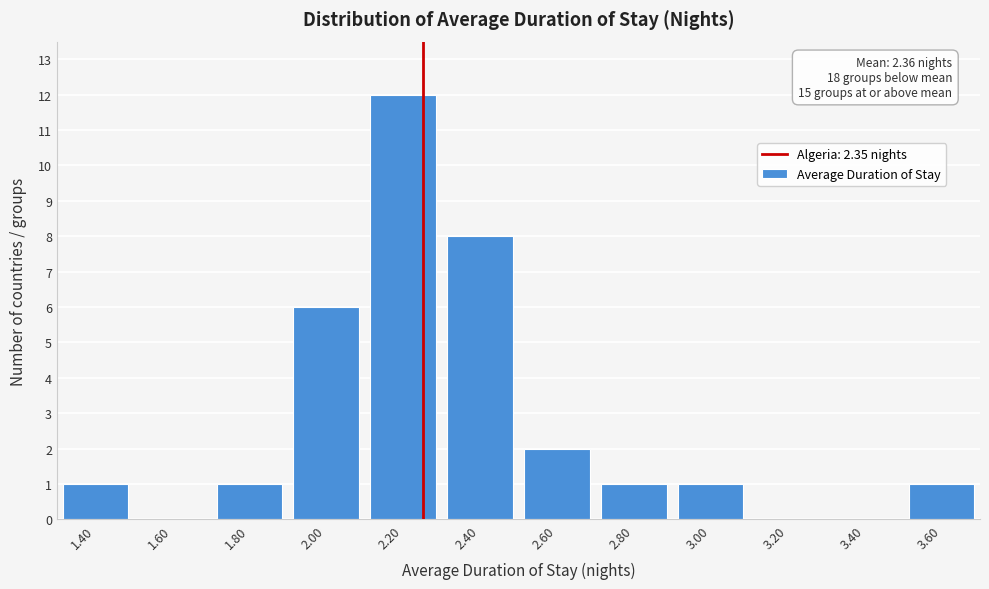

Reading left to right, transcribe all the data shown in this chart.

1.40=1	1.60=0	1.80=1	2.00=6	2.20=12	2.40=8	2.60=2	2.80=1	3.00=1	3.20=0	3.40=0	3.60=1